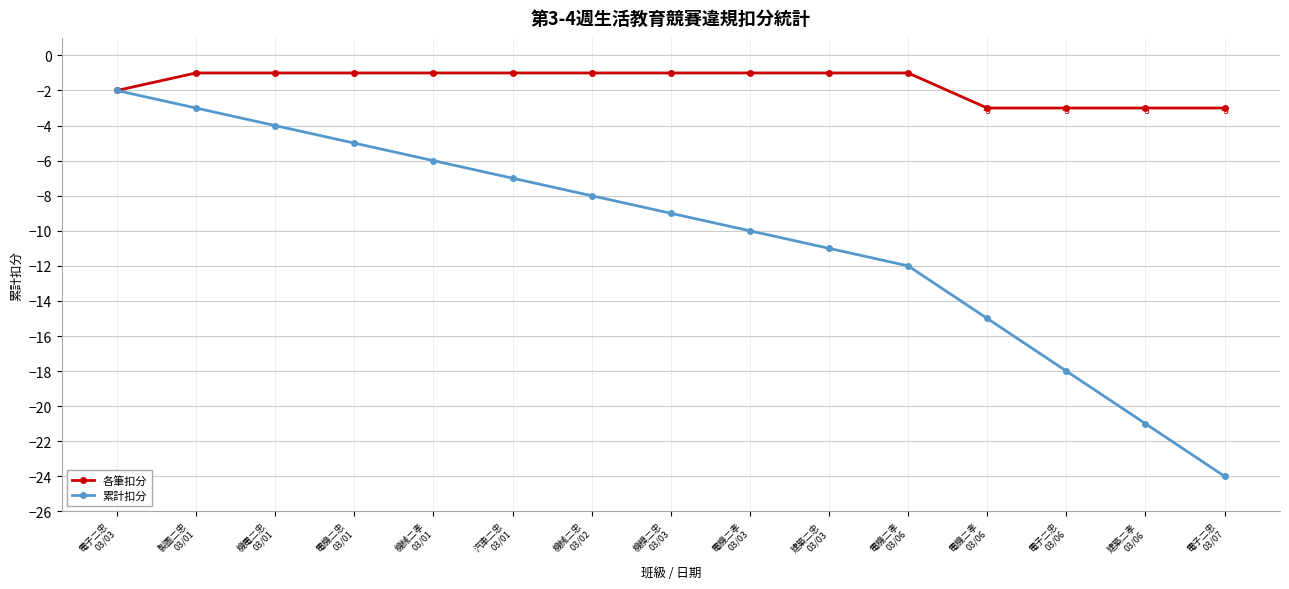

What are all the series names shown in the legend?

各筆扣分, 累計扣分